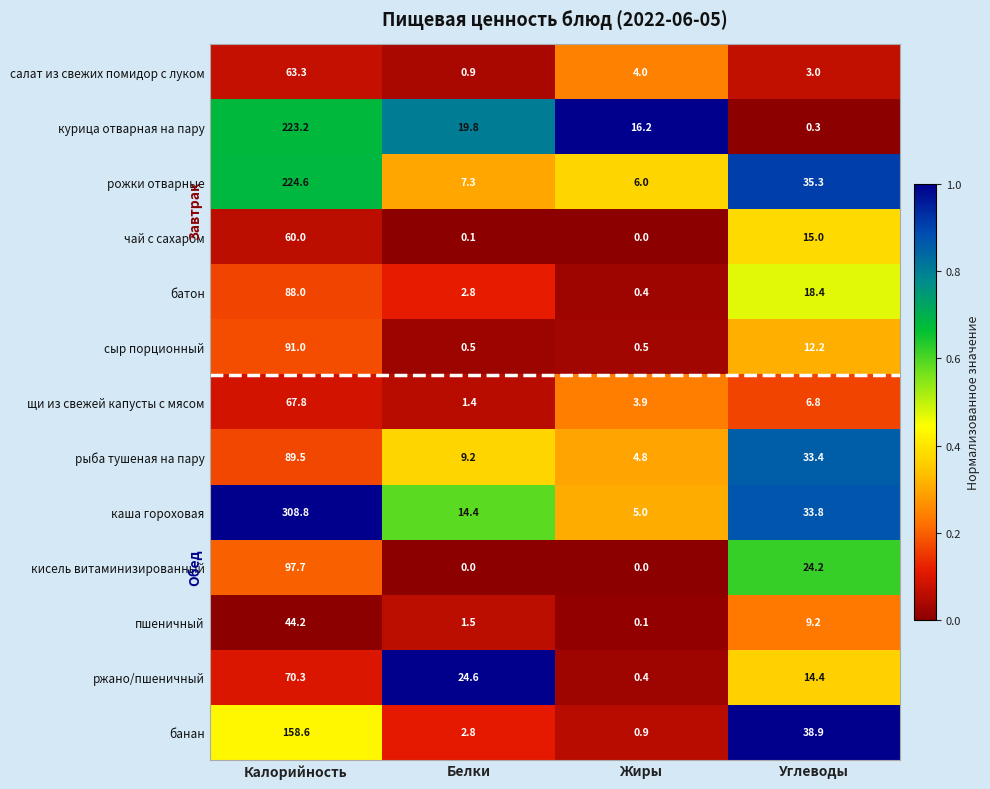

Read the ржано/пшеничный value at Жиры.

0.4